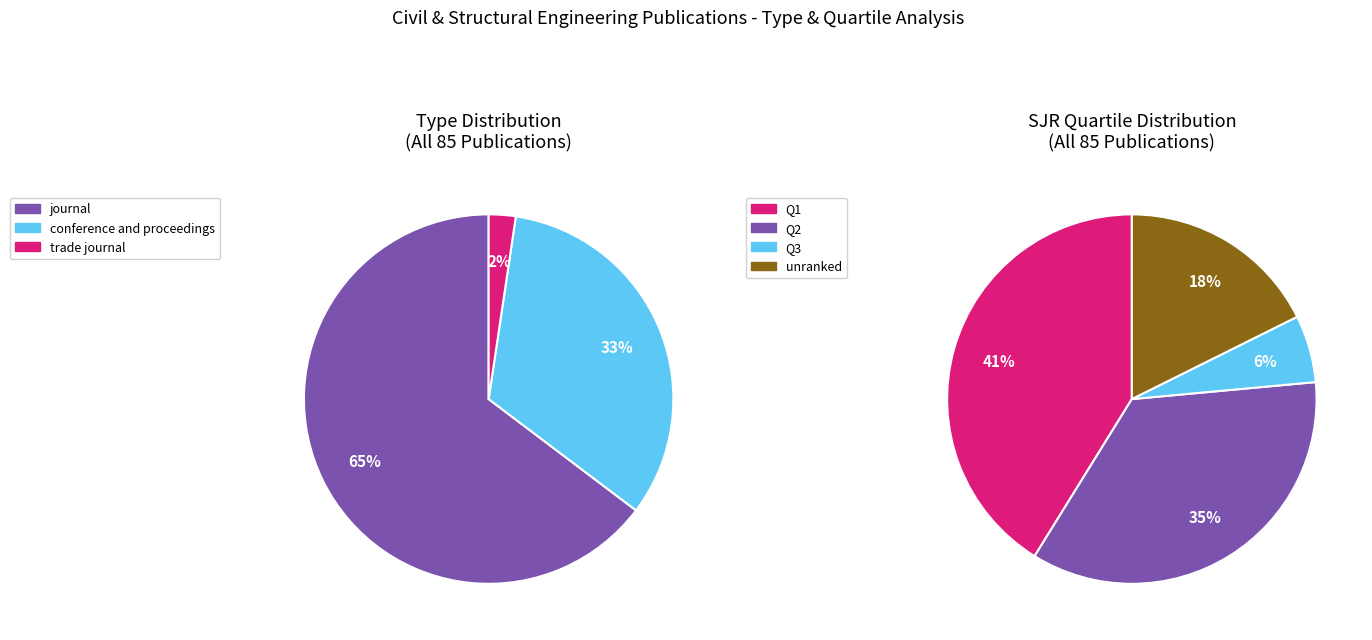

To the nearest percent, what is the difference between the conference and proceedings and journal slice percentages?

32%